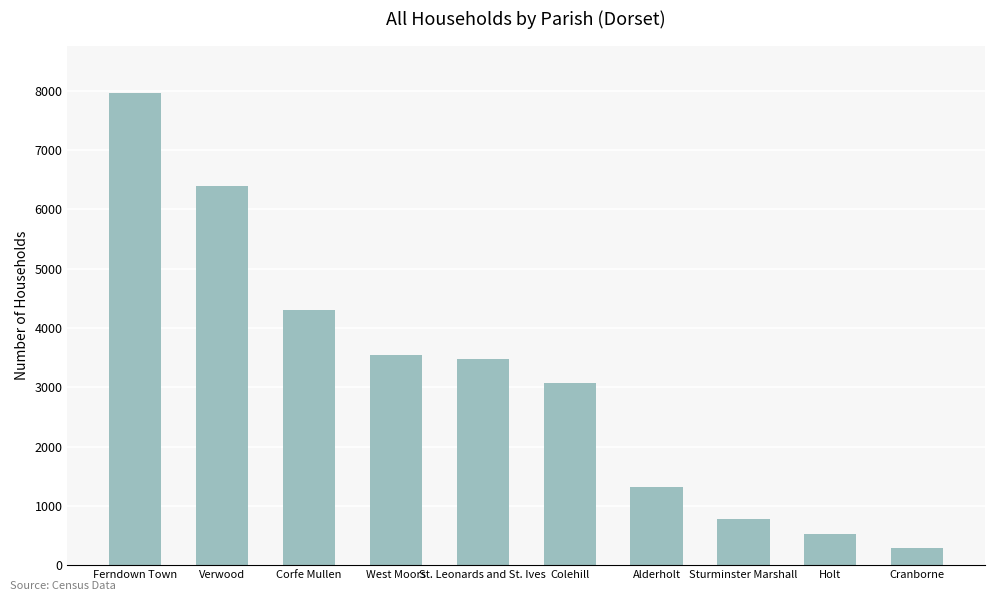

What is the difference between the values at Verwood and Alderholt?

5075